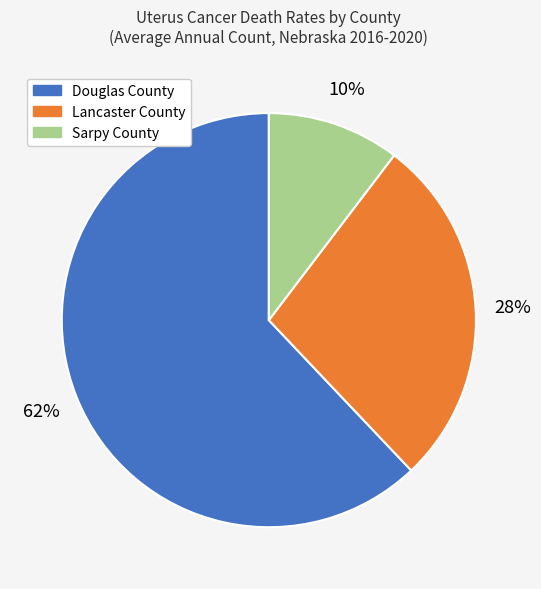

Is it true that Douglas County is 50% of the pie?

False